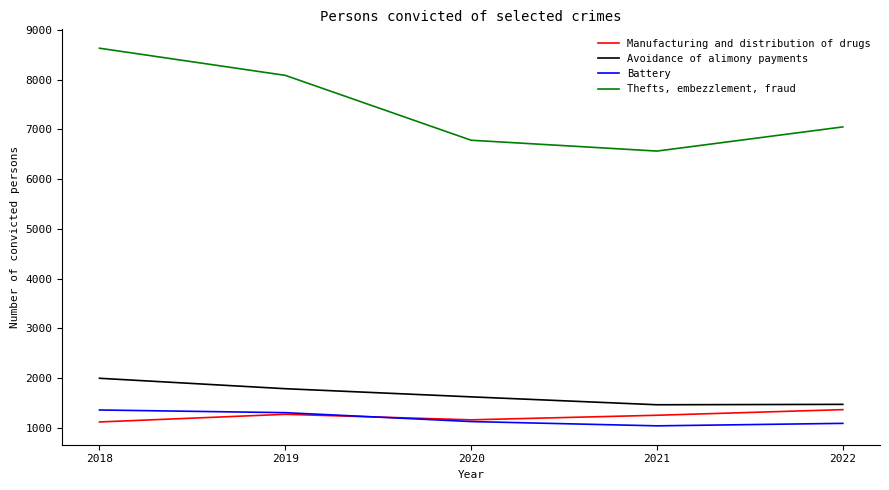

What is the difference between the Manufacturing and distribution of drugs values at 2021 and 2019?

19